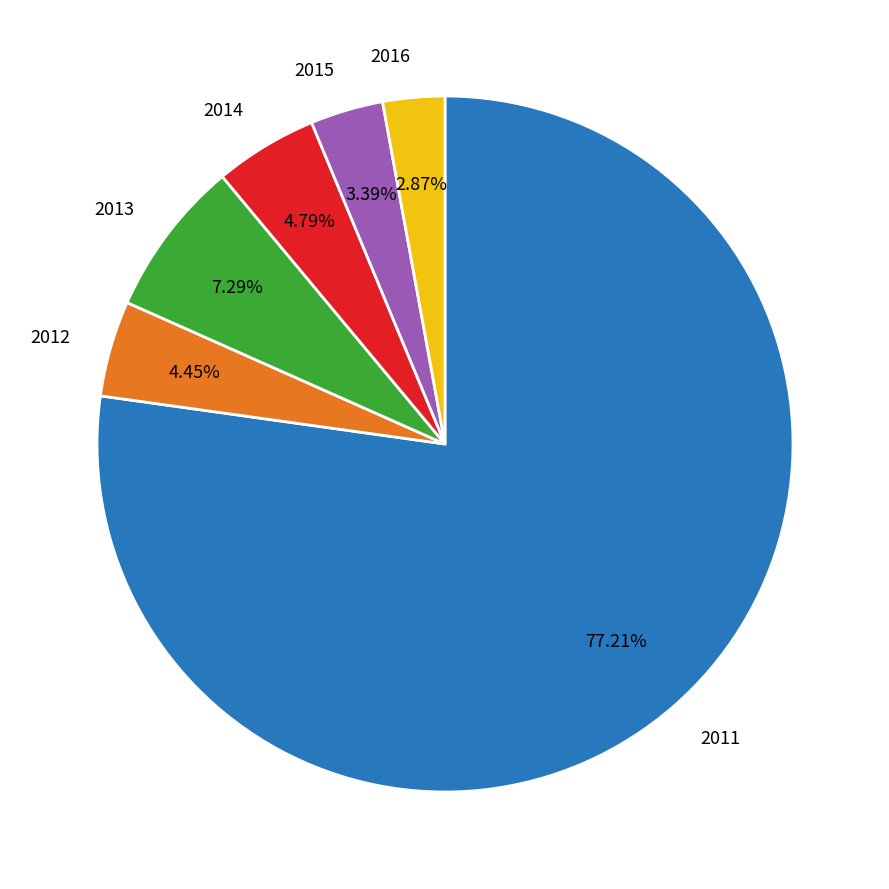

How many slices are in this pie chart?

6